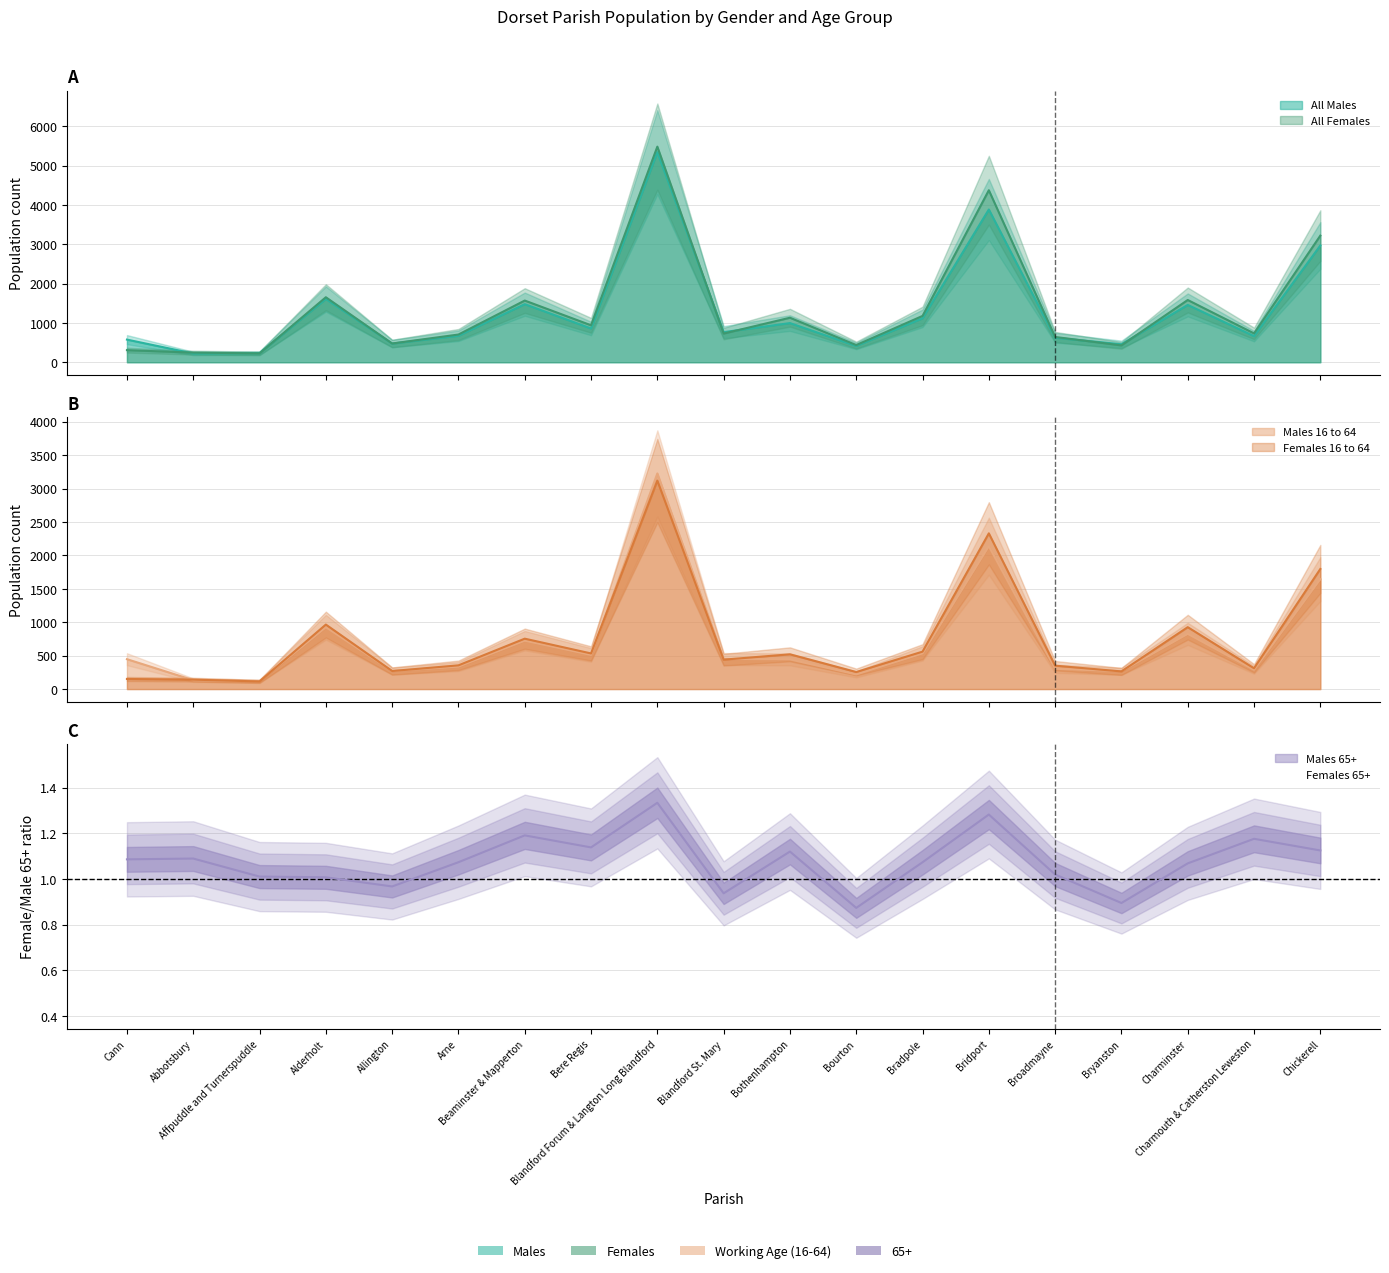

Reading left to right, extract all data points from this chart.

All Males: Cann=576	Abbotsbury=223	Affpuddle and Turnerspuddle=232	Alderholt=1609	Allington=476	Arne=673	Beaminster & Mapperton=1477	Bere Regis=859	Blandford Forum & Langton Long Blandford=5342	Blandford St. Mary=766	Bothenhampton=996	Bourton=415	Bradpole=1117	Bridport=3884	Broadmayne=623	Bryanston=458	Charminster=1458	Charmouth & Catherston Leweston=665	Chickerell=2969
All Females: Cann=308	Abbotsbury=245	Affpuddle and Turnerspuddle=226	Alderholt=1653	Allington=477	Arne=705	Beaminster & Mapperton=1569	Bere Regis=940	Blandford Forum & Langton Long Blandford=5482	Blandford St. Mary=730	Bothenhampton=1132	Bourton=437	Bradpole=1178	Bridport=4374	Broadmayne=643	Bryanston=429	Charminster=1583	Charmouth & Catherston Leweston=734	Chickerell=3220
Males 16 to 64: Cann=447	Abbotsbury=133	Affpuddle and Turnerspuddle=119	Alderholt=925	Allington=269	Arne=336	Beaminster & Mapperton=724	Bere Regis=511	Blandford Forum & Langton Long Blandford=3226	Blandford St. Mary=449	Bothenhampton=444	Bourton=219	Bradpole=534	Bridport=2137	Broadmayne=303	Bryanston=267	Charminster=826	Charmouth & Catherston Leweston=288	Chickerell=1645
Females 16 to 64: Cann=151	Abbotsbury=141	Affpuddle and Turnerspuddle=114	Alderholt=965	Allington=270	Arne=355	Beaminster & Mapperton=754	Bere Regis=533	Blandford Forum & Langton Long Blandford=3119	Blandford St. Mary=440	Bothenhampton=520	Bourton=255	Bradpole=560	Bridport=2330	Broadmayne=350	Bryanston=264	Charminster=926	Charmouth & Catherston Leweston=311	Chickerell=1797